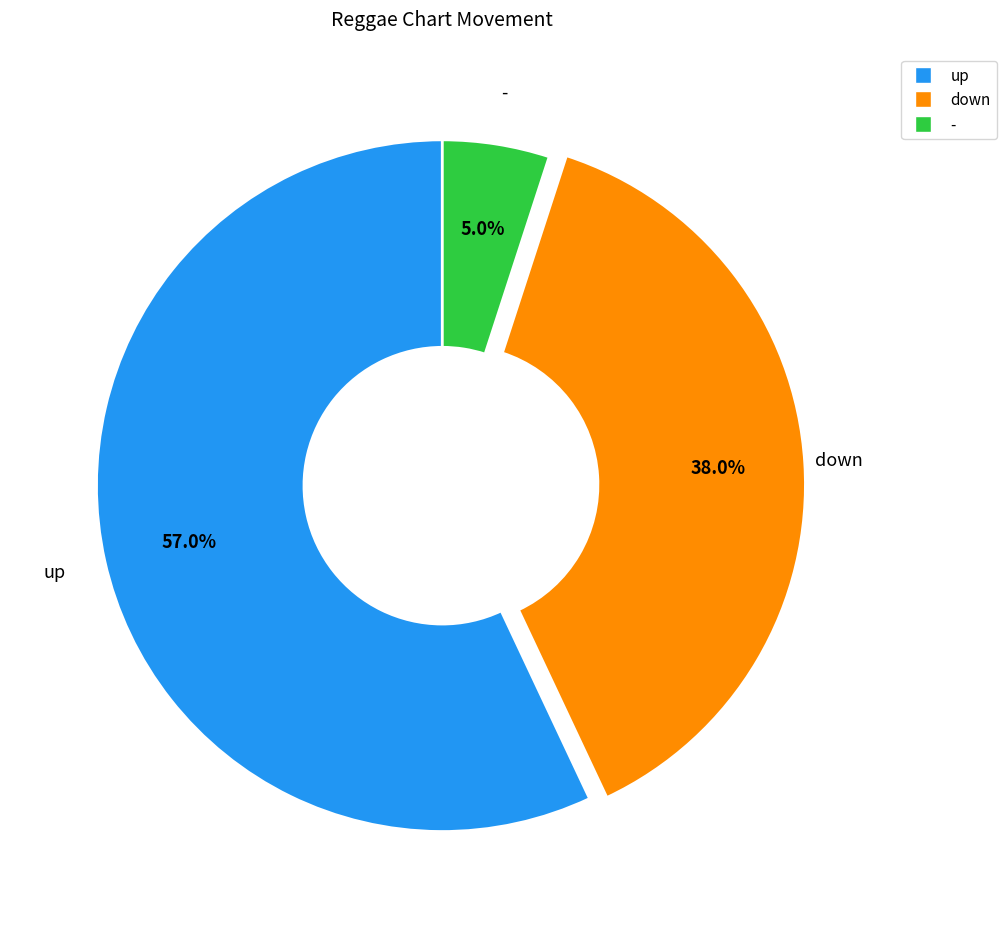

How many slices are in this pie chart?

3